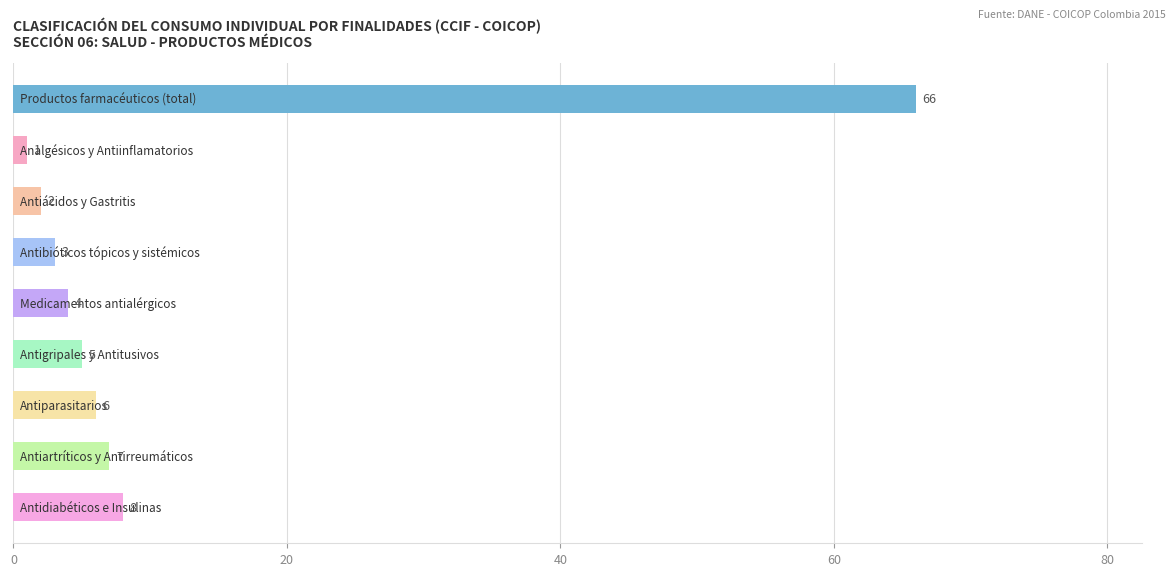

What is the greatest value displayed?

66